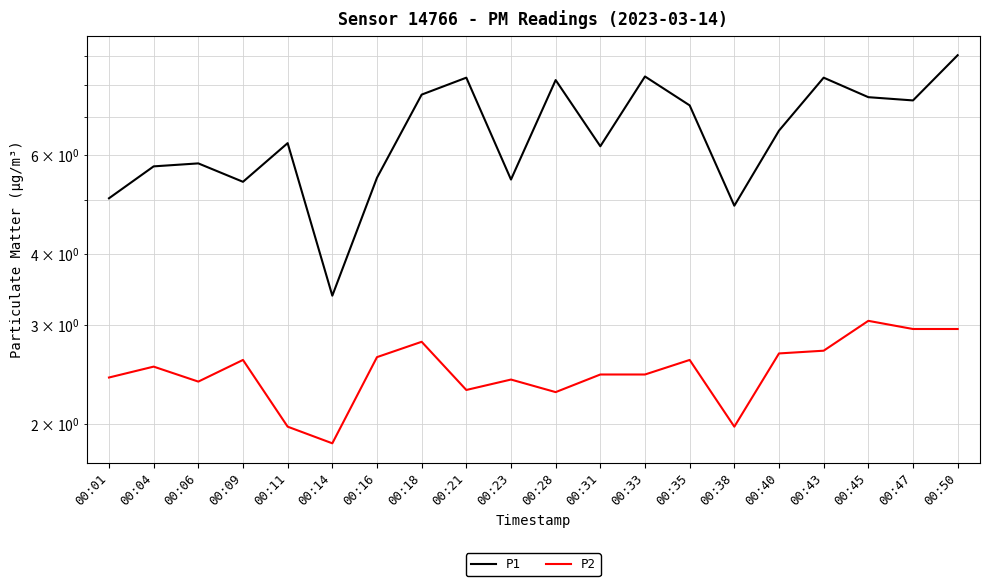

How many series are shown in this chart?

2